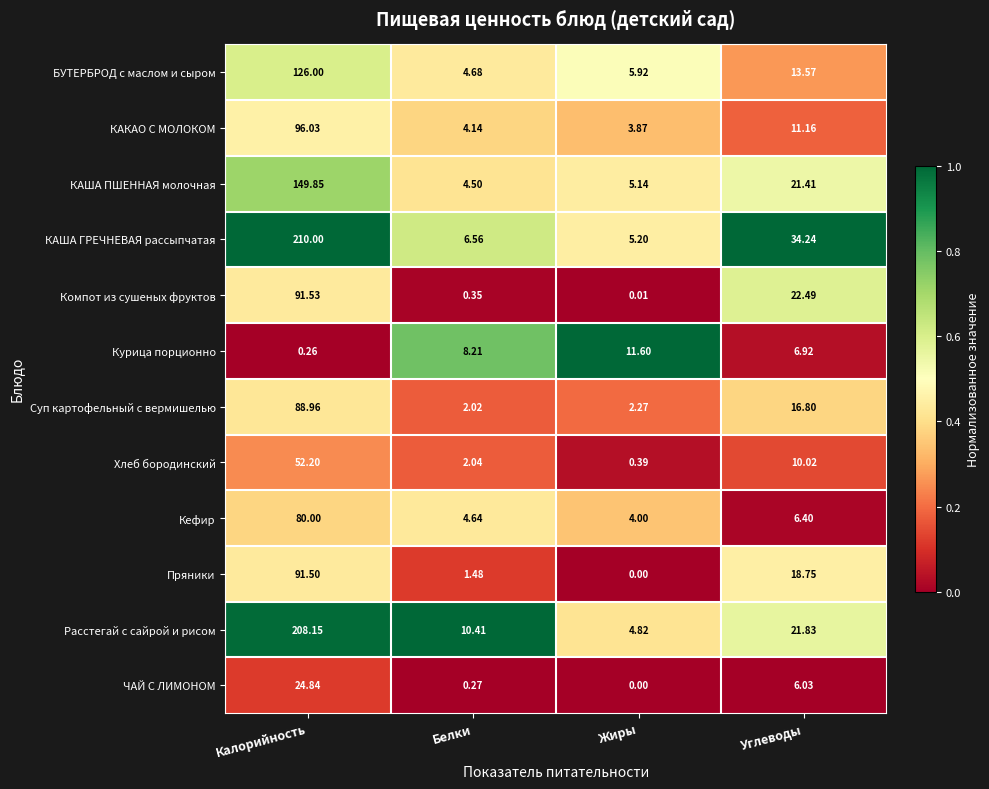

Where does the Курица порционно series first go above 8?

Белки